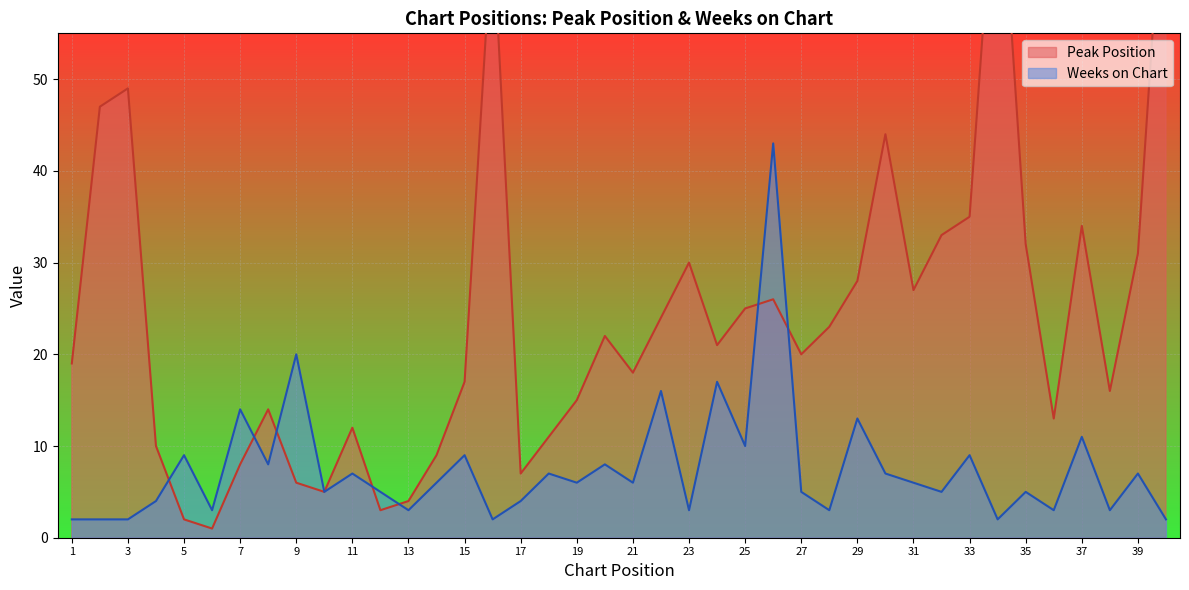

After their last crossing, which series has the higher values: Weeks on Chart or Peak Position?

Peak Position